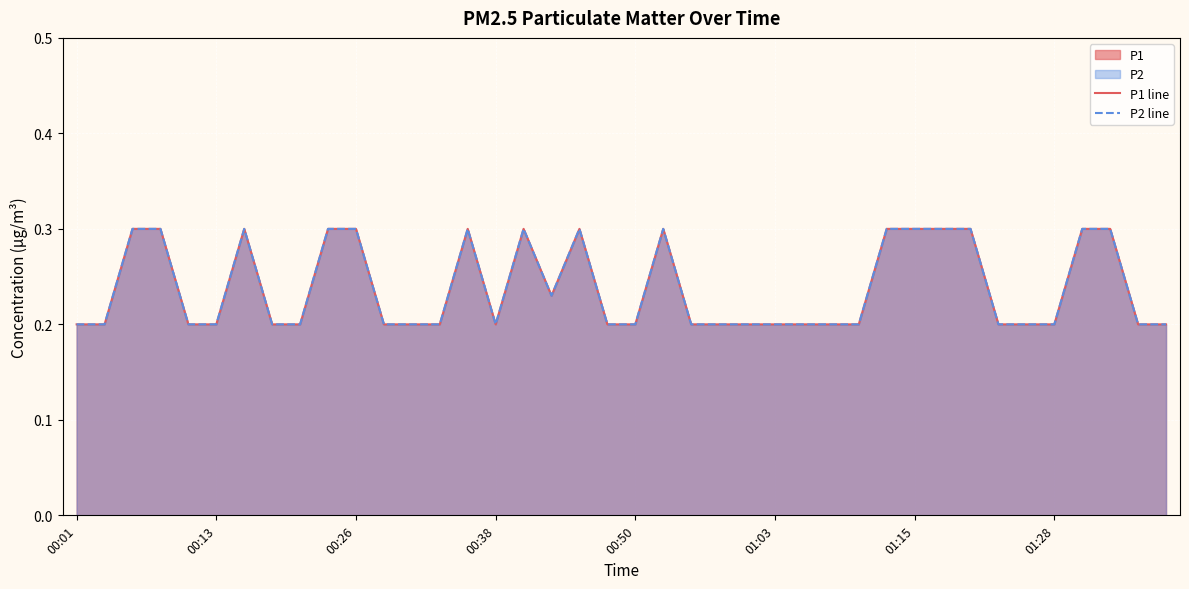

How many lines are shown in the chart?

2